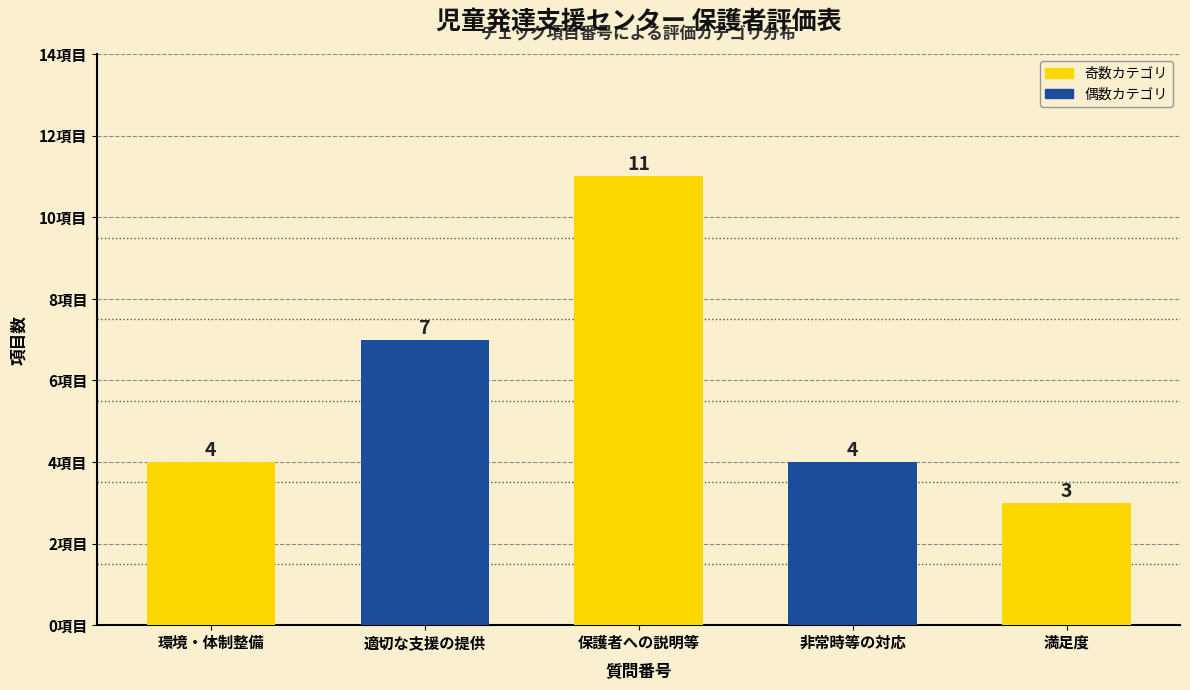

What is the value of the 1st bar from the left?

4